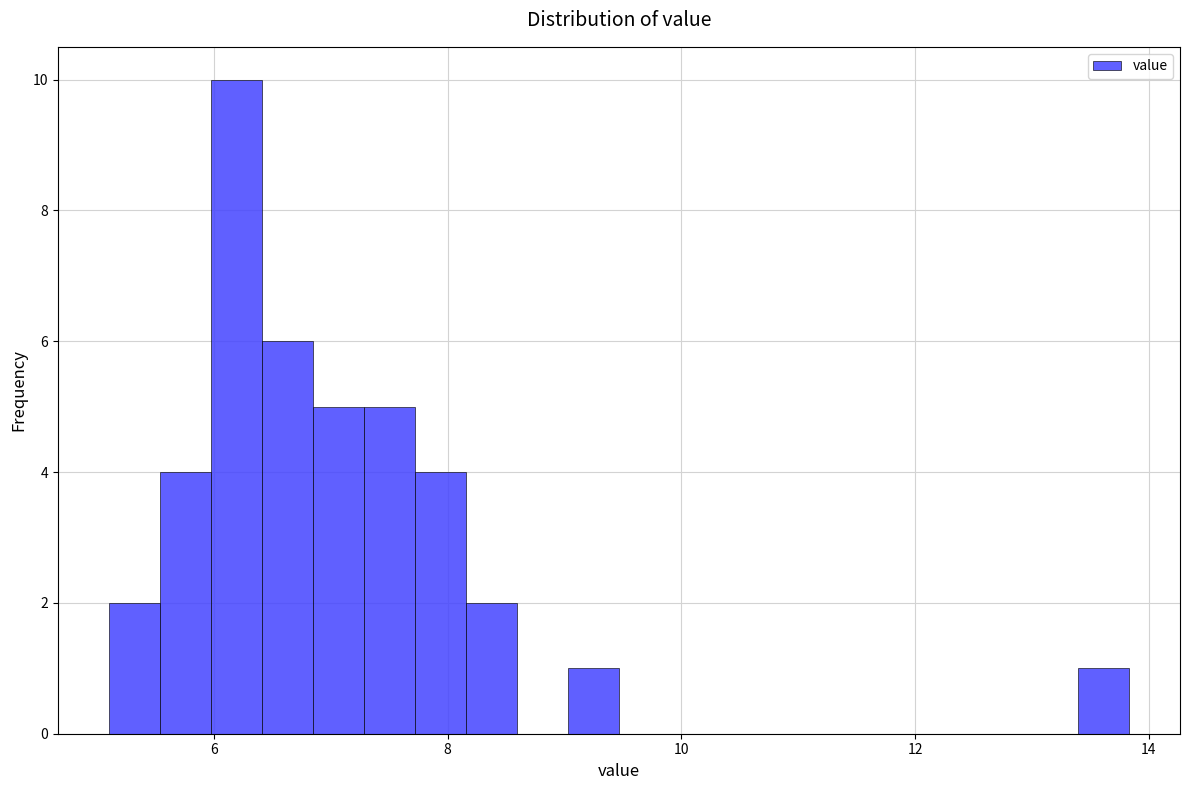

Read against the x-axis, roughly where is the centre of the tallest bar?

6.2